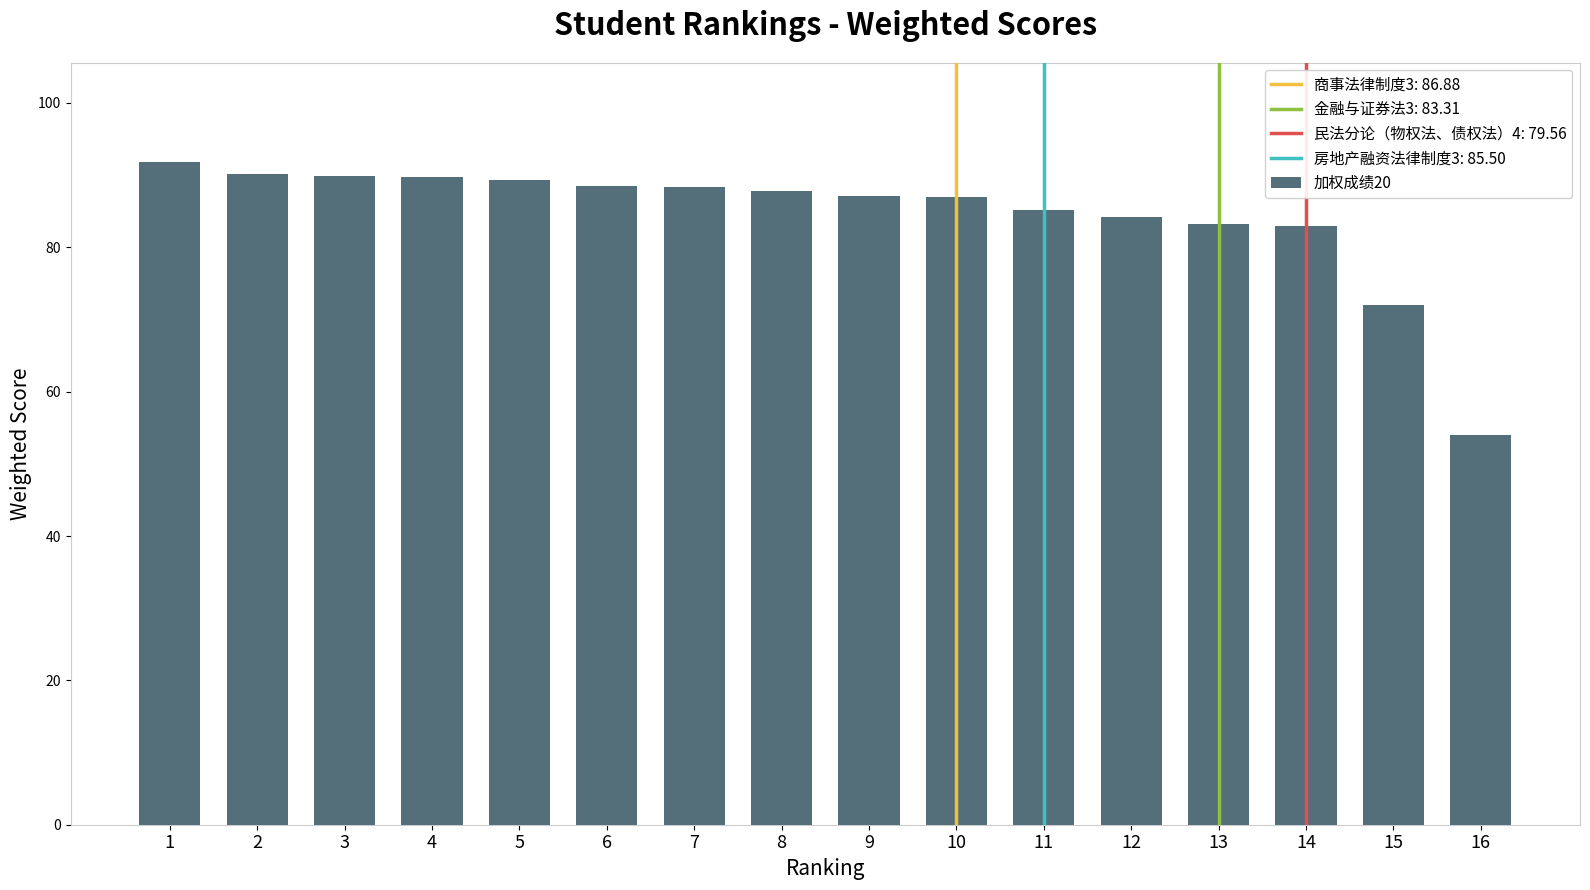

What is the value of the 3rd bar from the left?

89.9